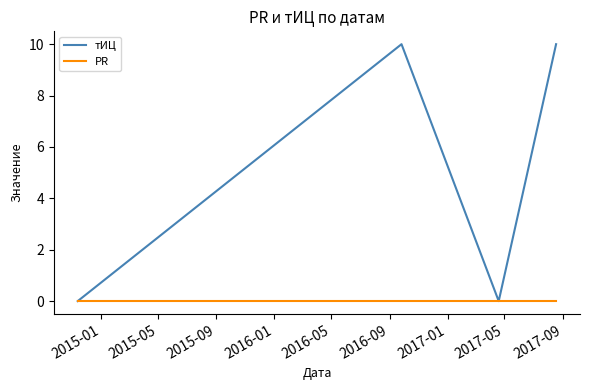

Which series has the largest range (max minus min)?

тИЦ